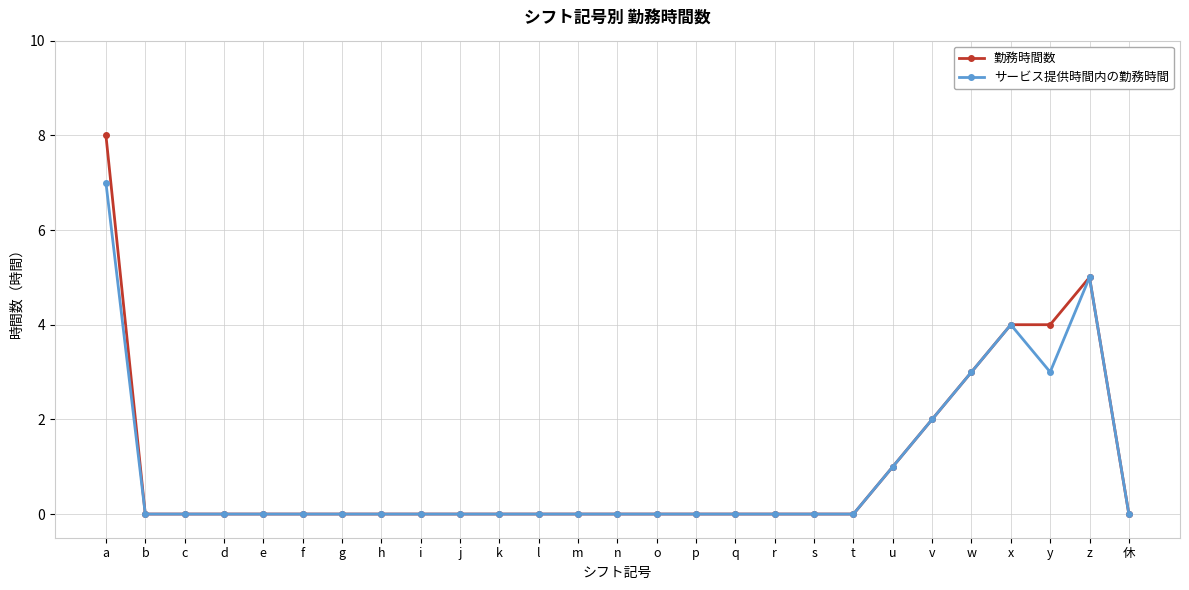

How many lines are shown in the chart?

2